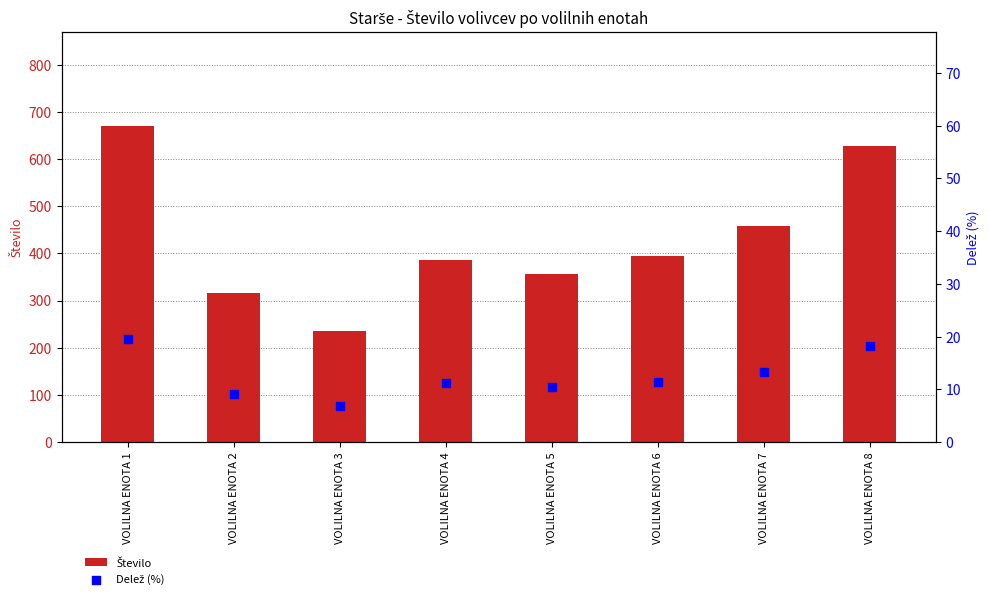

Which series contains the lowest Y value?

Delež (%)